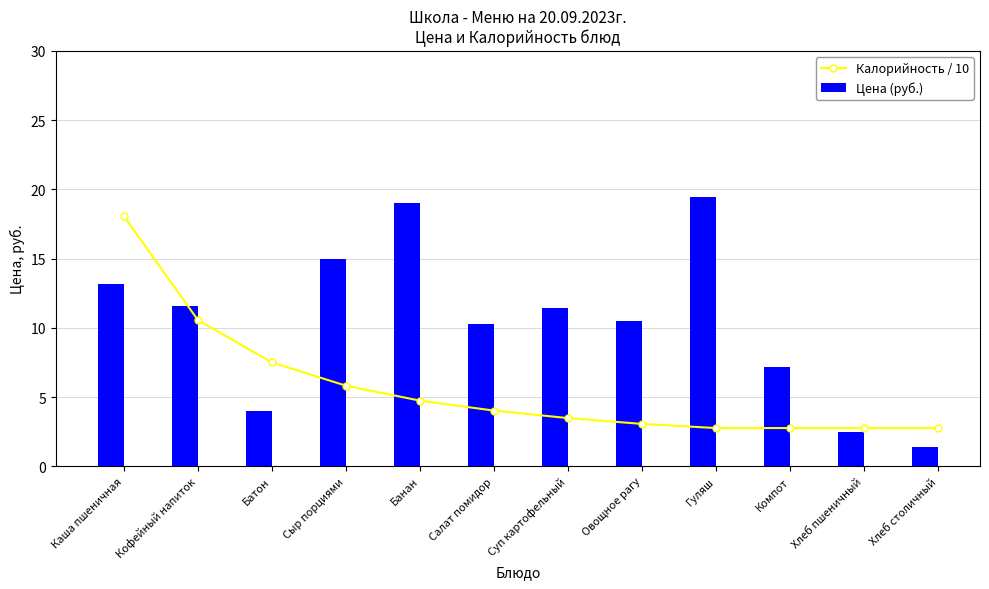

Reading right to left, list all the values displayed in this chart.

Калорийность / 10: 2.8	2.8	2.8	2.8	3.1	3.5	4.0	4.7	5.8	7.5	10.6	18.1
Цена (руб.): 1.4	2.5	7.2	19.5	10.5	11.4	10.2	19.0	15.0	4.0	11.6	13.2